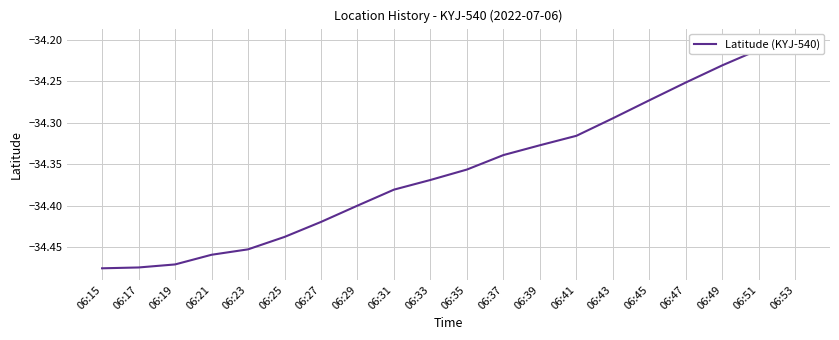

Rank the categories by value from highest to lowest.

06:53, 06:51, 06:49, 06:47, 06:45, 06:43, 06:41, 06:39, 06:37, 06:35, 06:33, 06:31, 06:29, 06:27, 06:25, 06:23, 06:21, 06:19, 06:17, 06:15